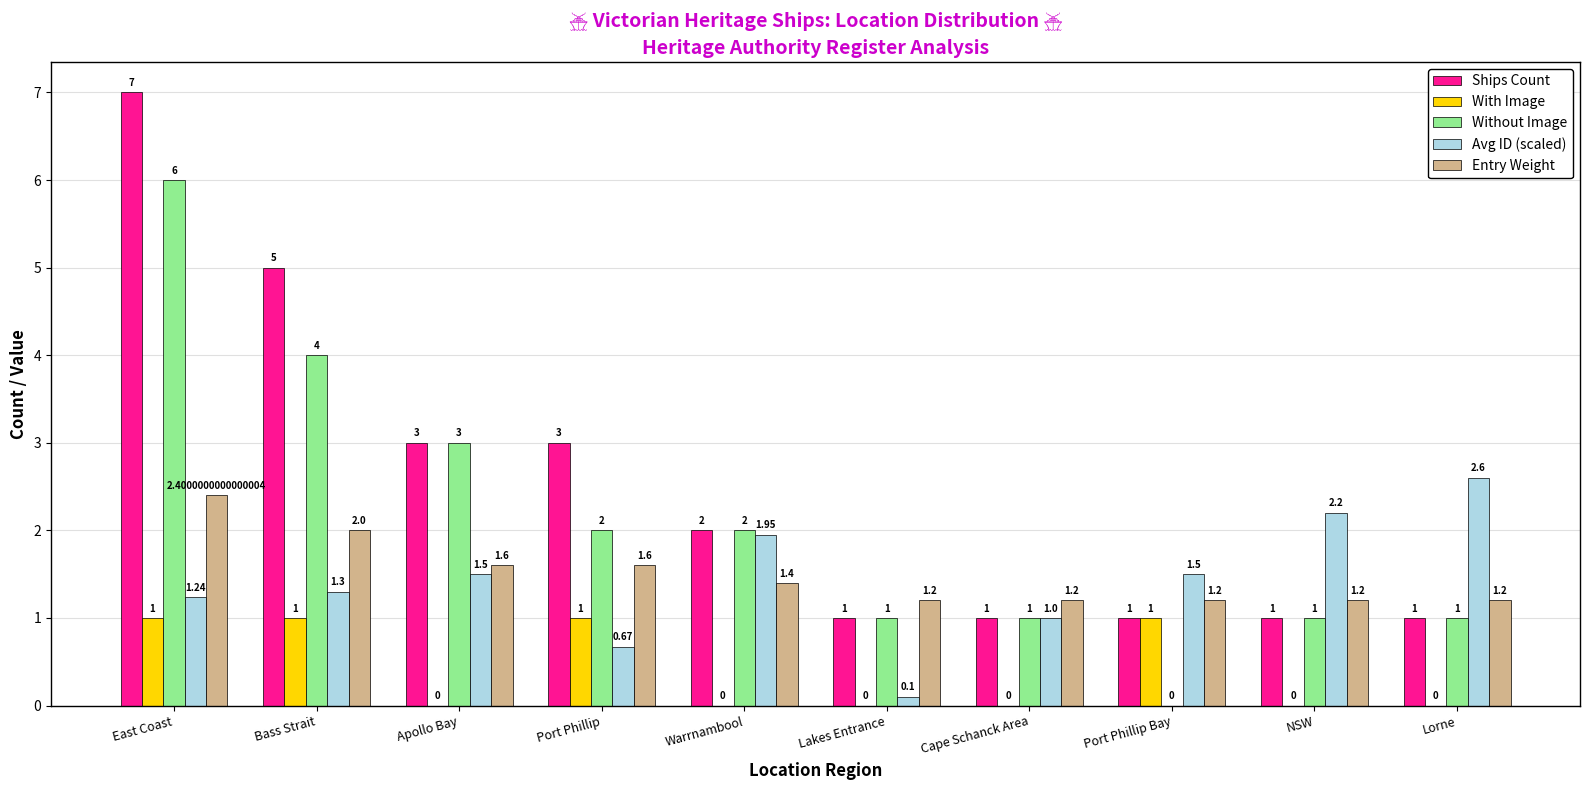

Where is Without Image nearest to the value 3?

Apollo Bay